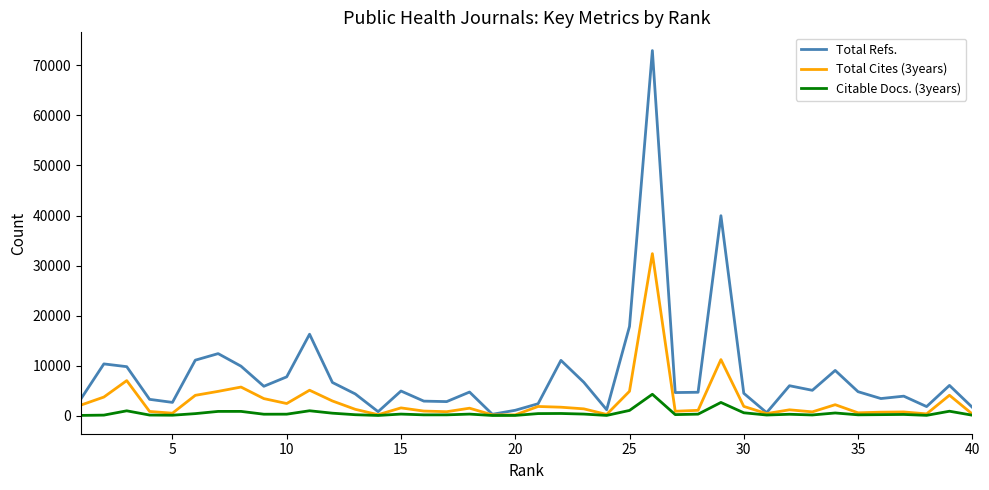

Which series has the largest total across all categories?

Total Refs.